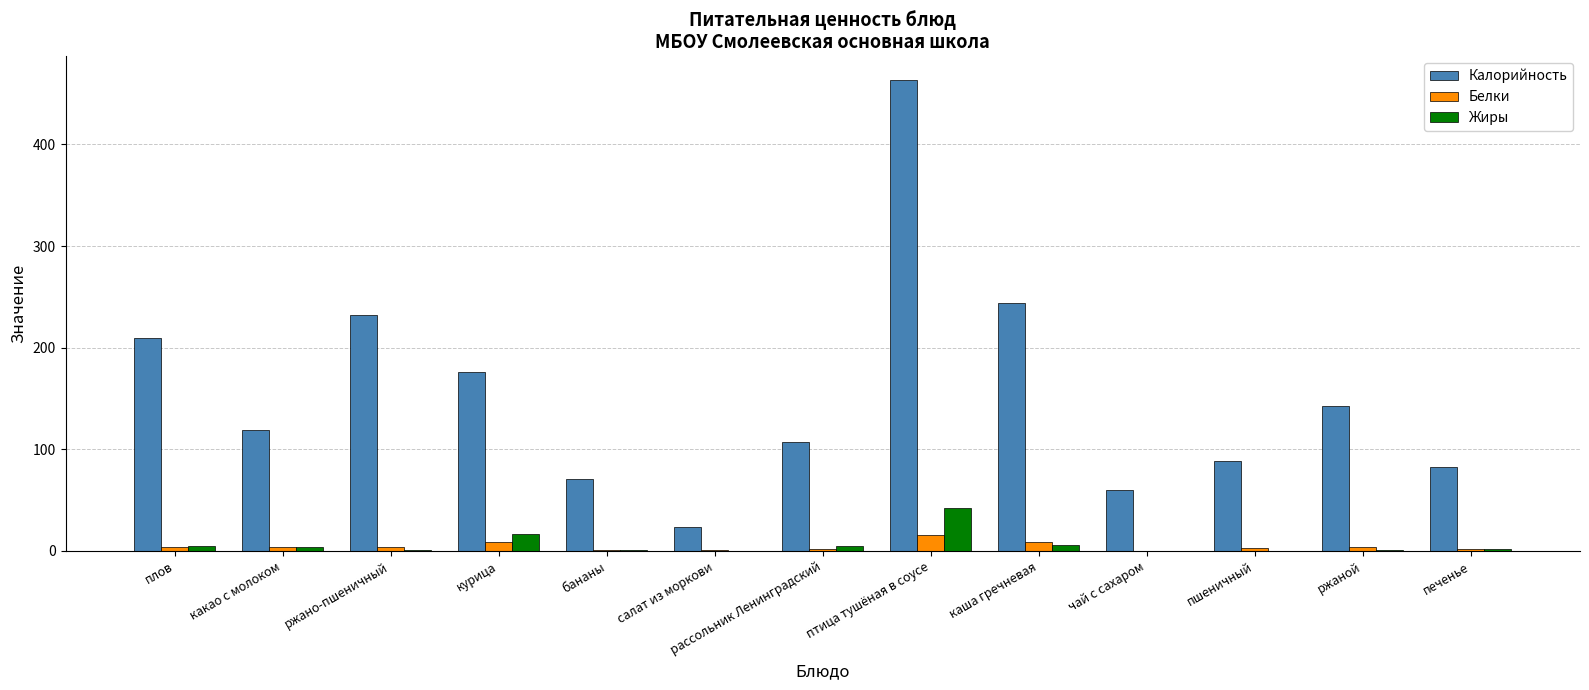

Which series changed the most between какао с молоком and салат из моркови?

Калорийность